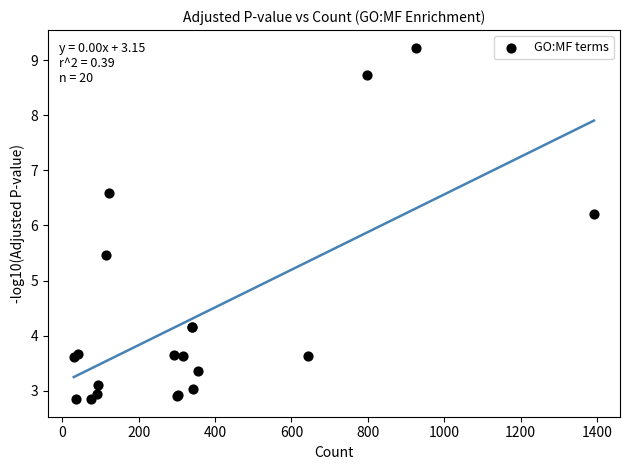

What Y value in the scatter plot is closest to 6?

6.2